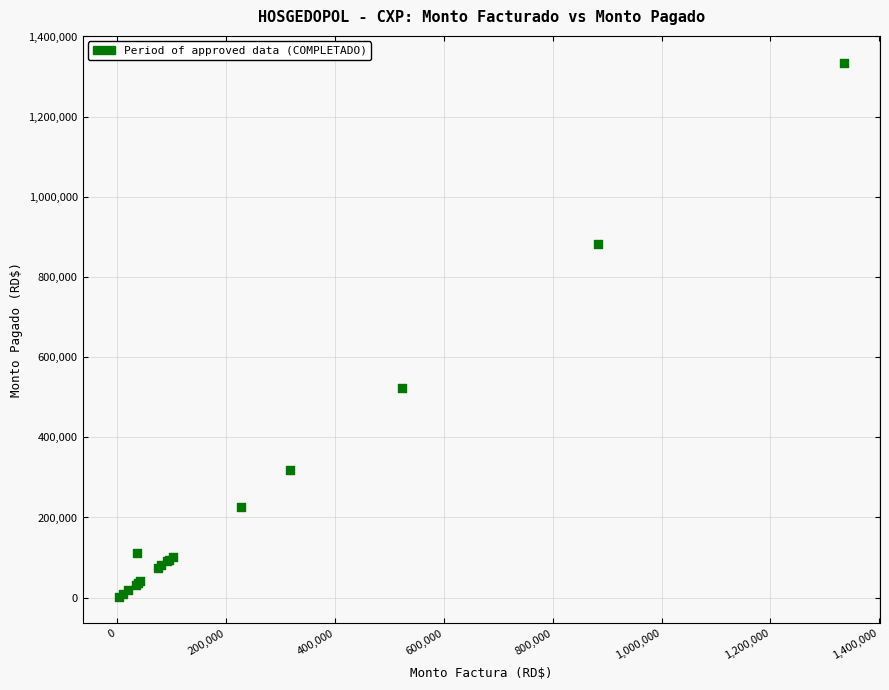

What Y value in the scatter plot is closest to 668782?

523802.0